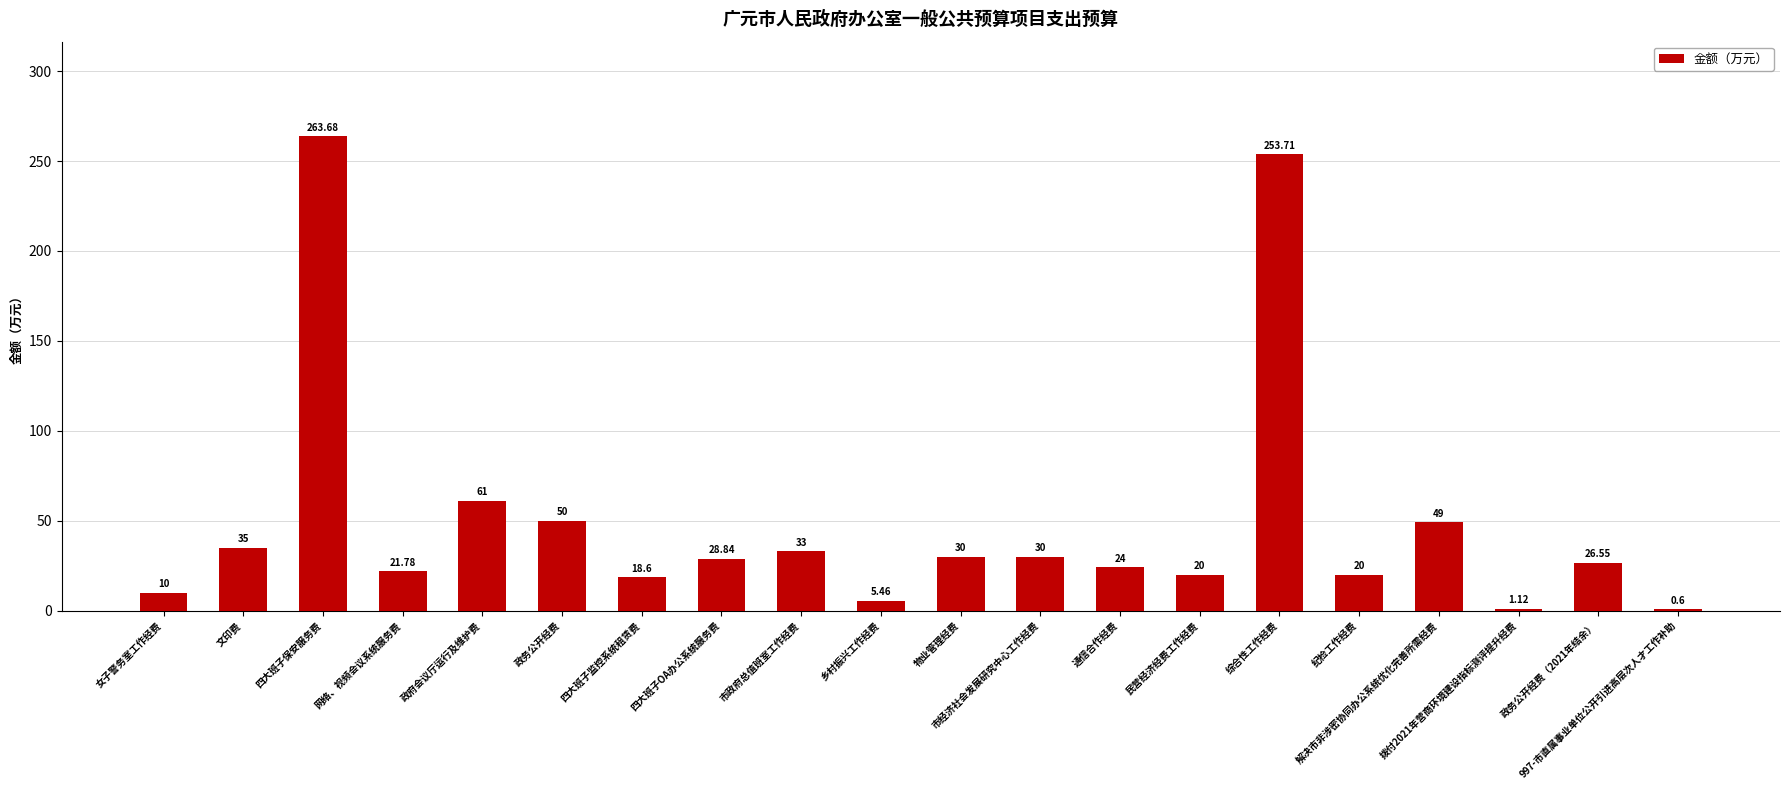

Are the bars grouped side by side (vs. stacked)?

No